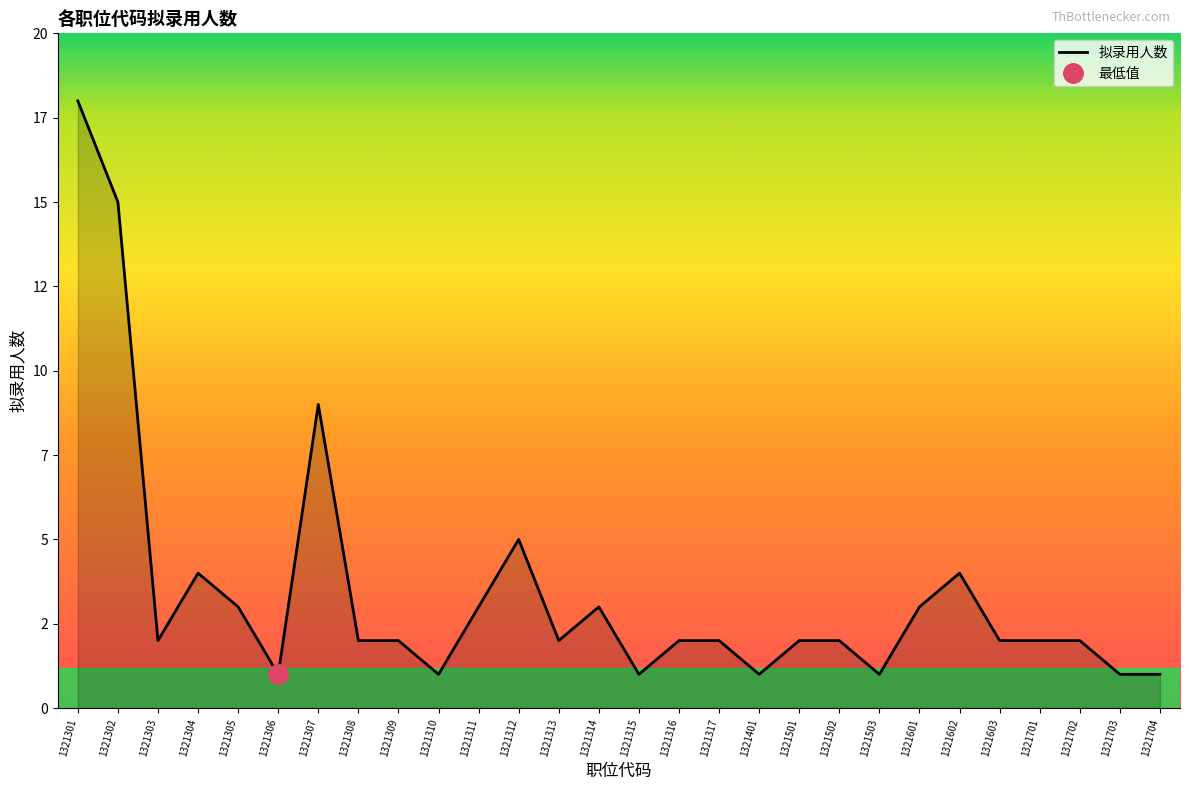

Where is the first local maximum?

1321304